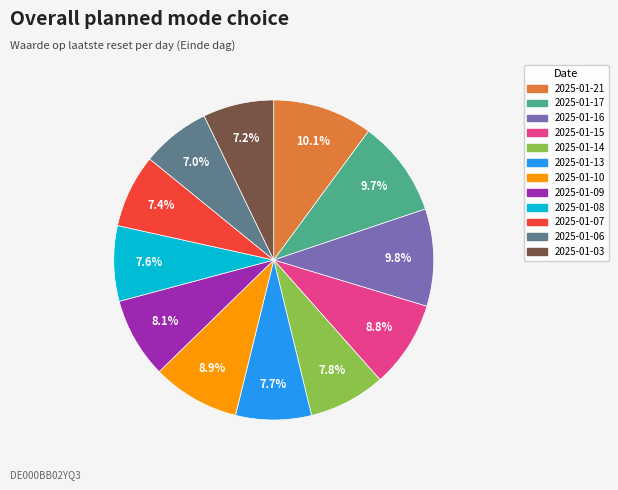

To the nearest percent, what is the combined percentage of 2025-01-03 and 2025-01-06?

14%